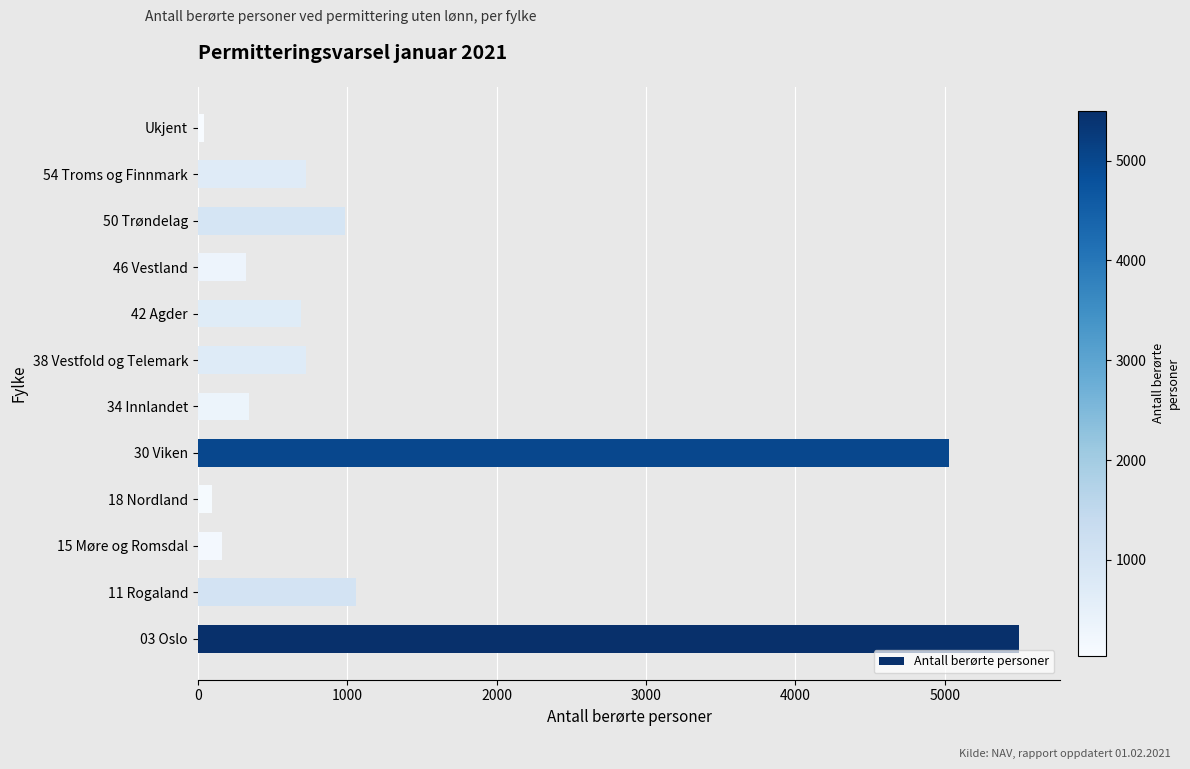

The value at 30 Viken is 7769. True or false?

False